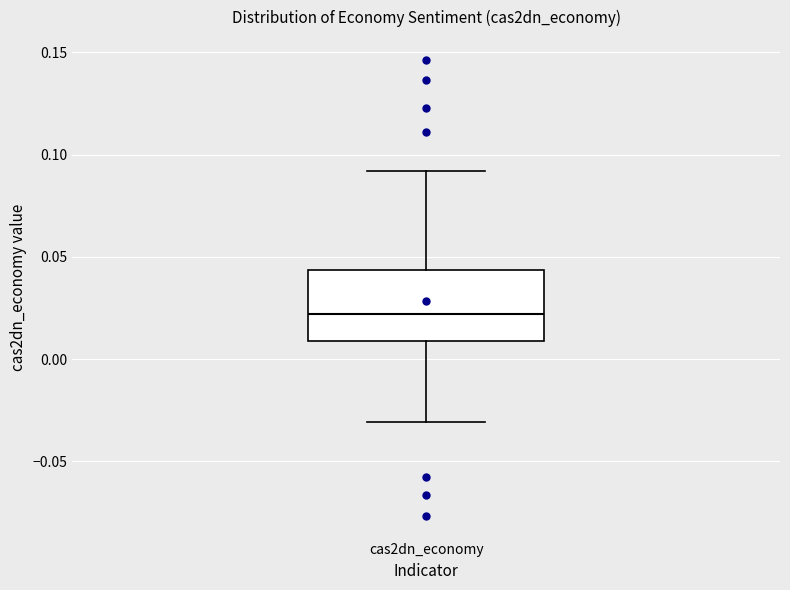

Where does the upper whisker of the box for cas2dn_economy end on the y-axis? The values are not printed on the chart, so give them approximately, as read against the axis.

0.090